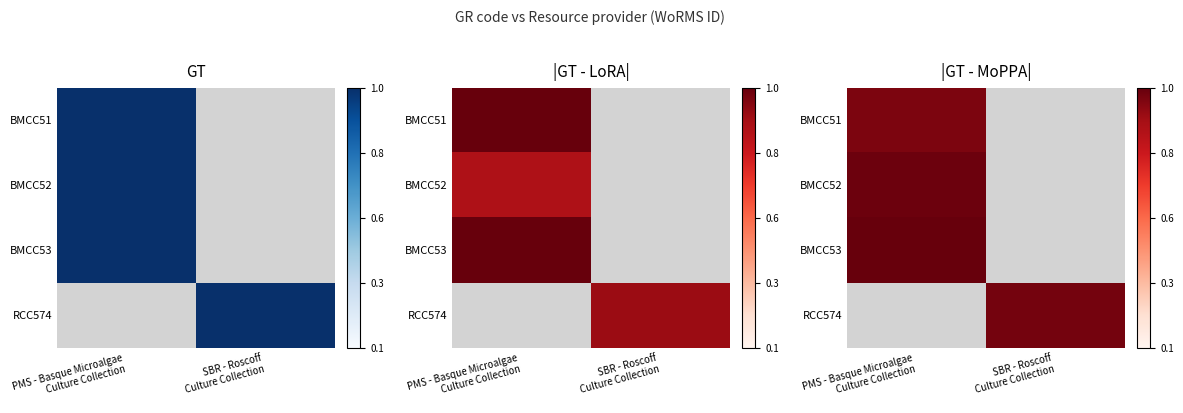

Is the value of RCC574 at PMS - Basque Microalgae Culture Collection greater than the value of BMCC52 at PMS - Basque Microalgae Culture Collection?

No